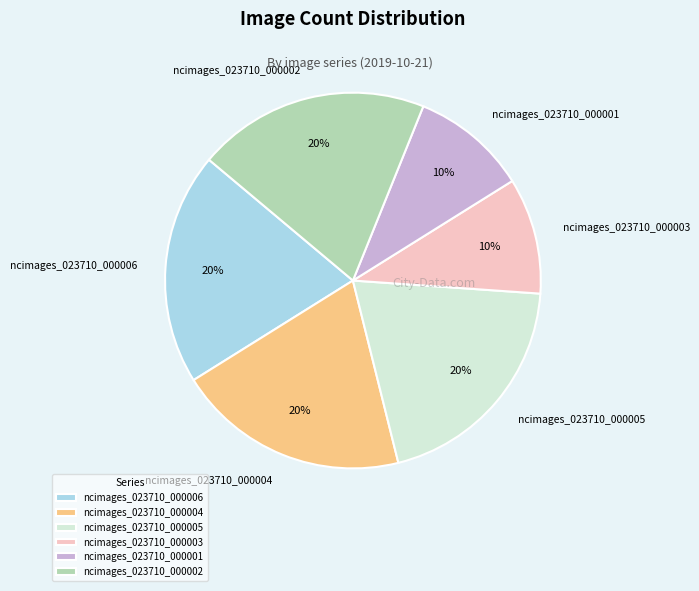

Is ncimages_023710_000005 the majority of the pie?

No